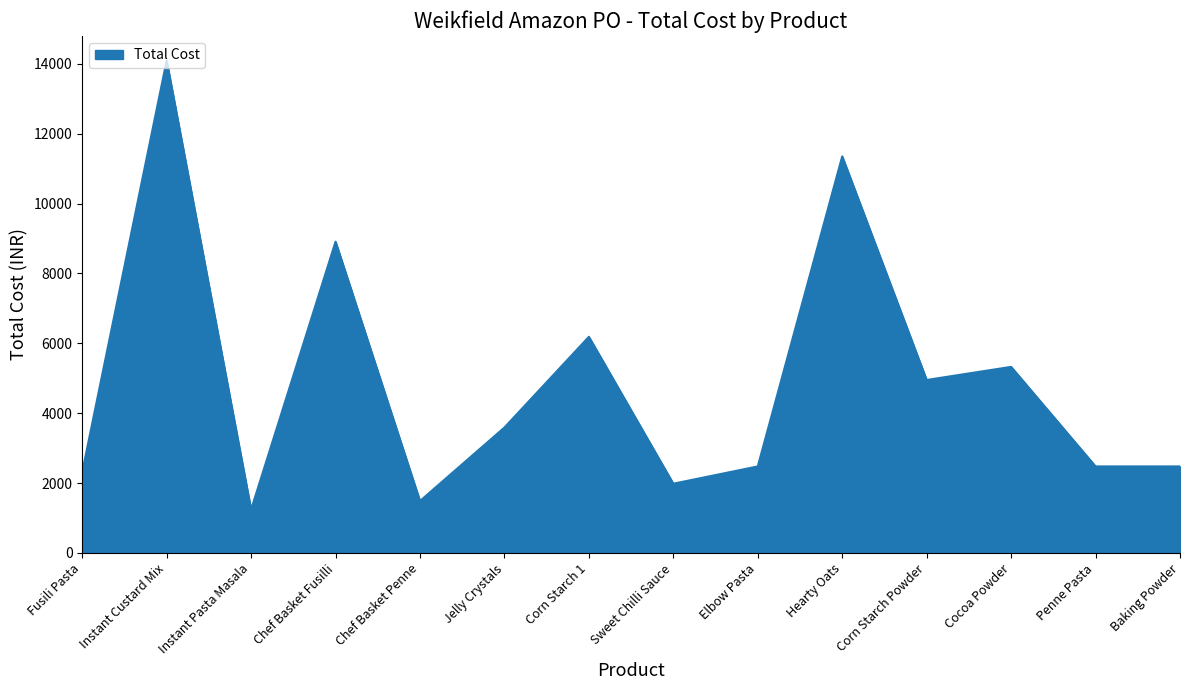

What is the maximum value shown in the chart?

14094.7